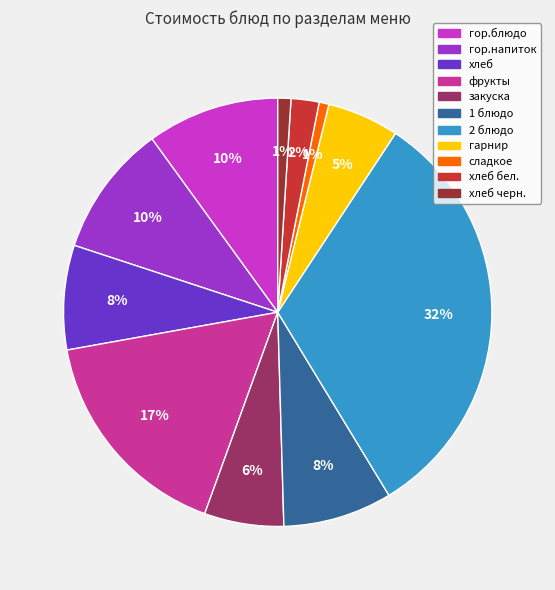

To the nearest percent, what is the difference between the largest and smallest slice percentages?

31%